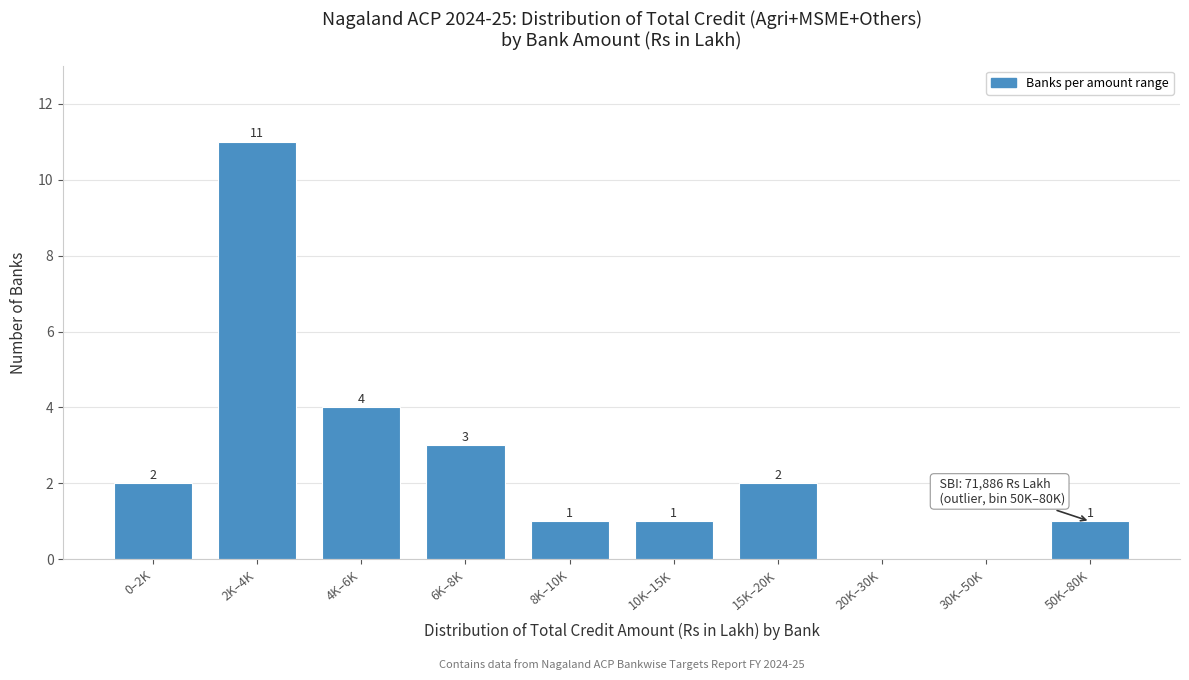

Reading left to right, transcribe all the data shown in this chart.

0–2K=2	2K–4K=11	4K–6K=4	6K–8K=3	8K–10K=1	10K–15K=1	15K–20K=2	20K–30K=0	30K–50K=0	50K–80K=1